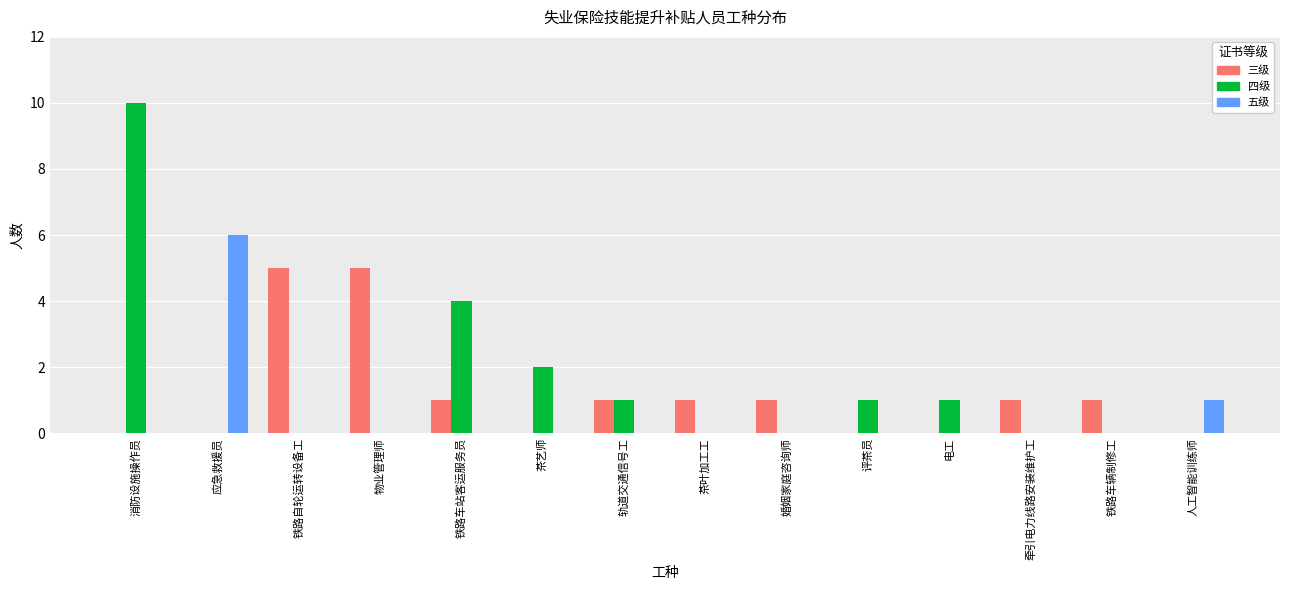

What is the total value across all series at 电工?

1